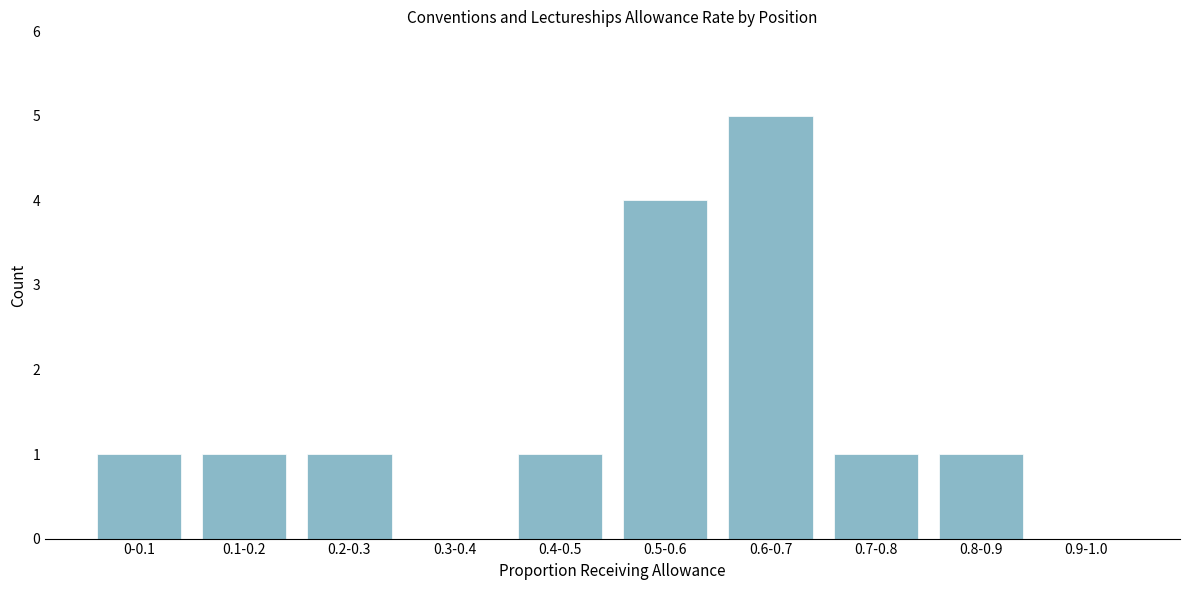

Reading left to right, extract all data points from this chart.

0-0.1=1	0.1-0.2=1	0.2-0.3=1	0.3-0.4=0	0.4-0.5=1	0.5-0.6=4	0.6-0.7=5	0.7-0.8=1	0.8-0.9=1	0.9-1.0=0